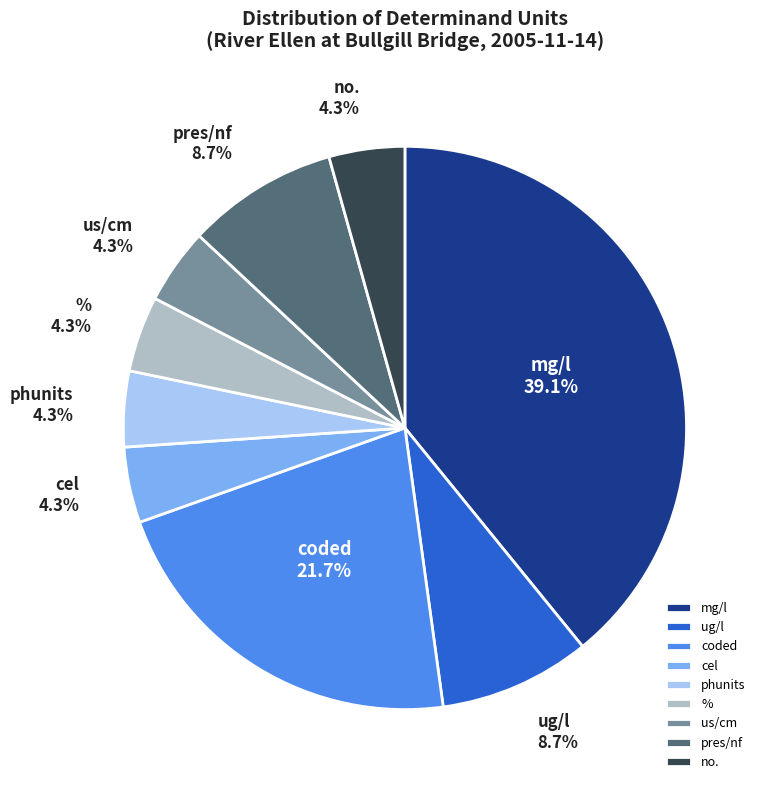

To the nearest percent, what percentage of the pie is mg/l?

39%